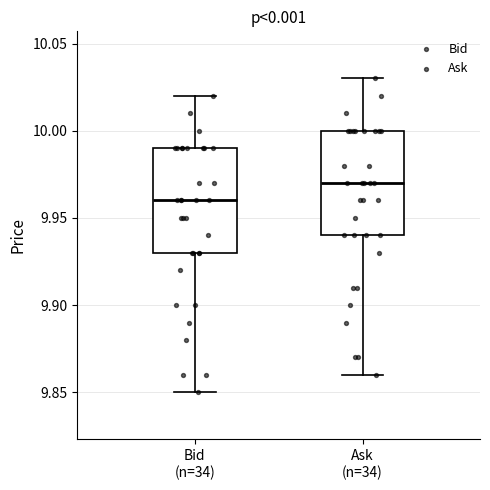

Where is the upper edge of the box for Ask (n=34) on the y-axis? The values are not printed on the chart, so give them approximately, as read against the axis.

10.00